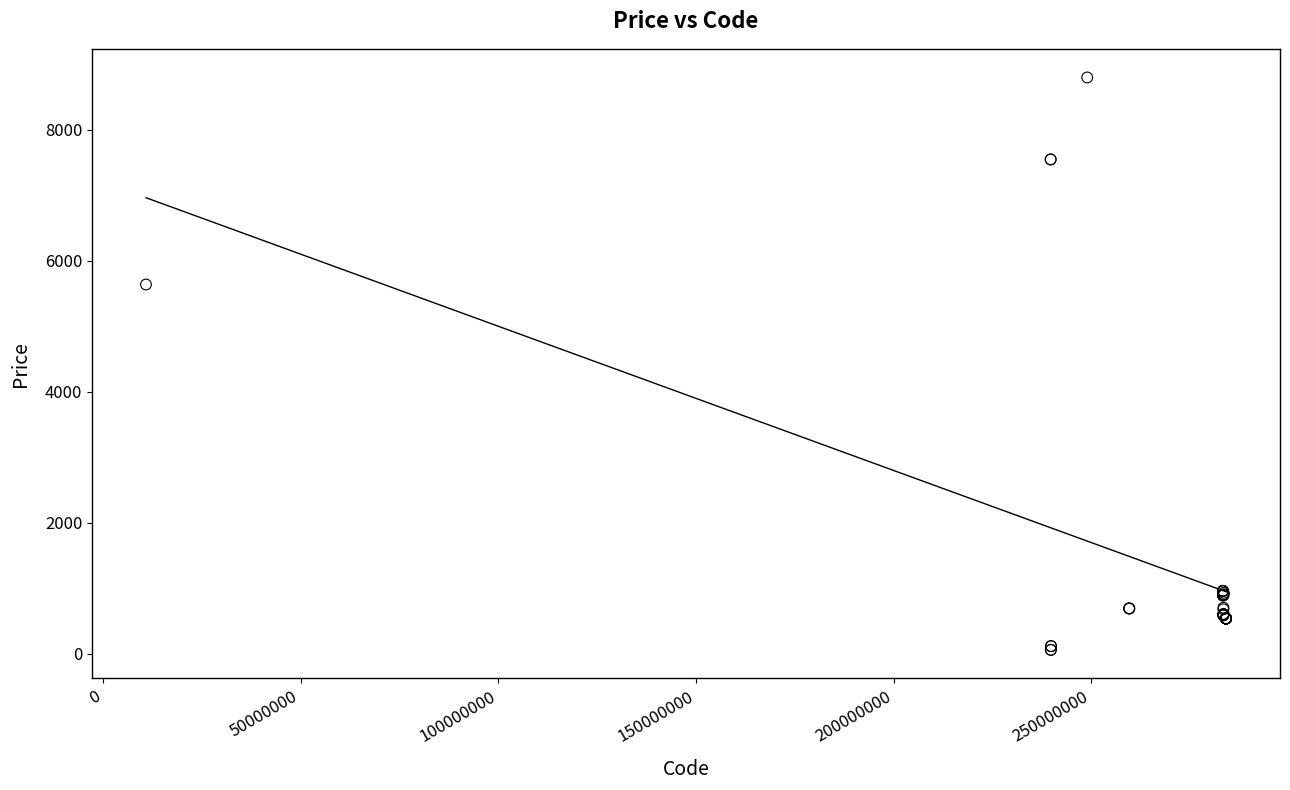

What Y value in the scatter plot is closest to 4427?

5636.0